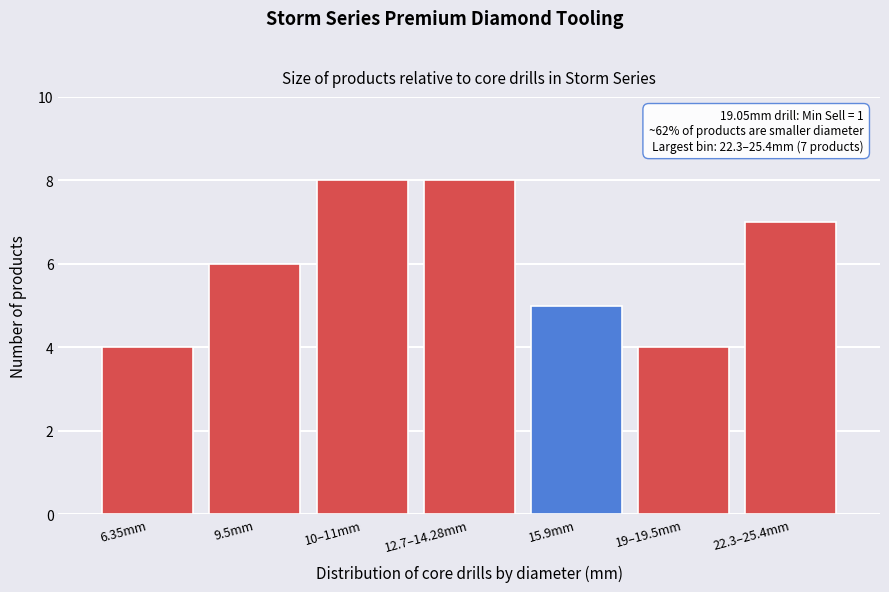

Reading right to left, list all the values displayed in this chart.

7	4	5	8	8	6	4